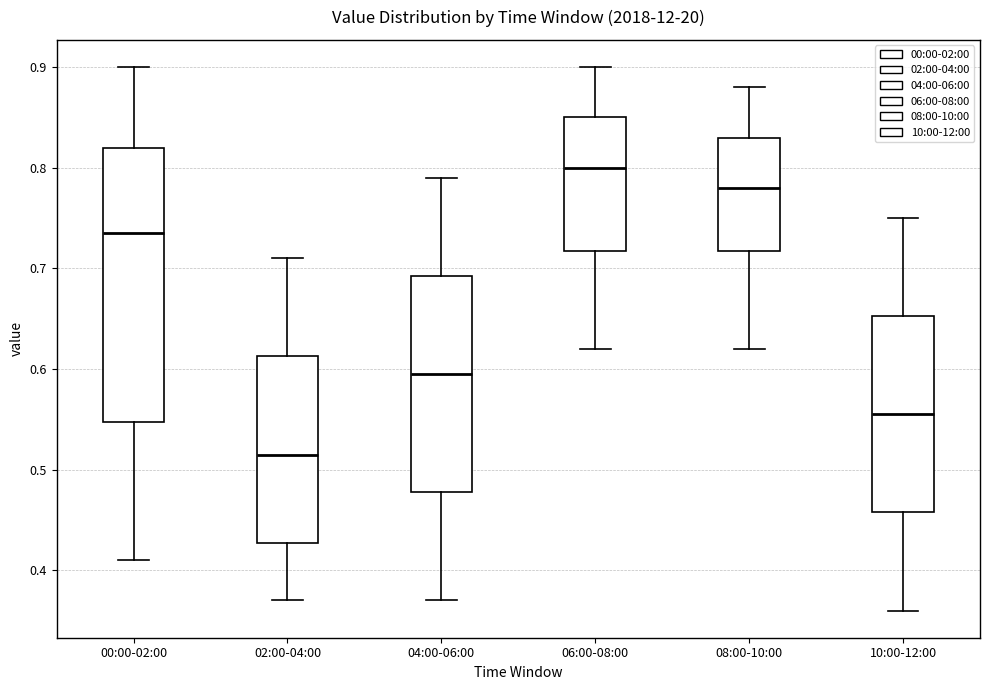

Comparing the boxes themselves (not the whiskers), which one is the tallest?

00:00-02:00